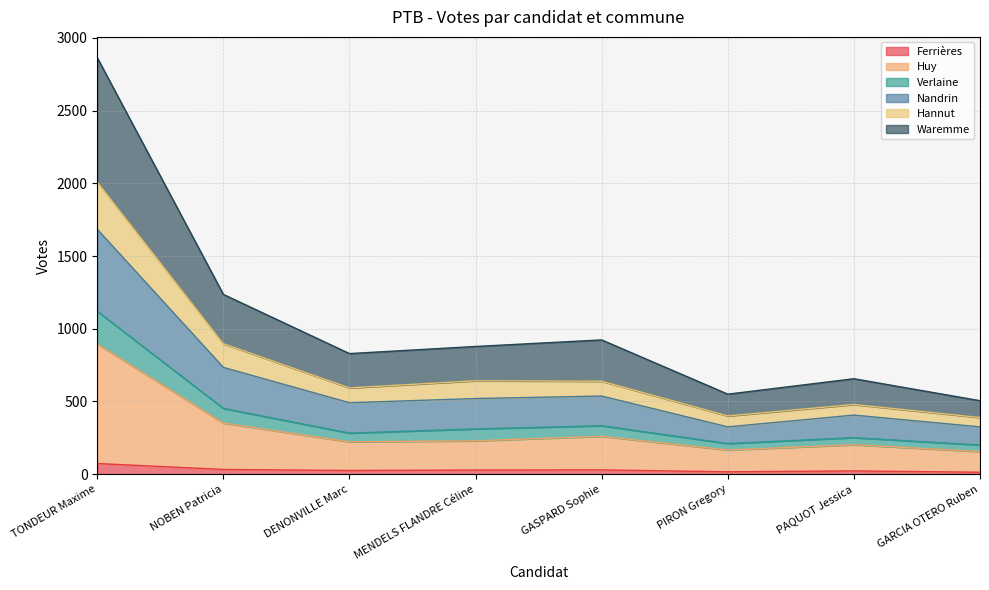

Does the chart have visible grid lines?

Yes